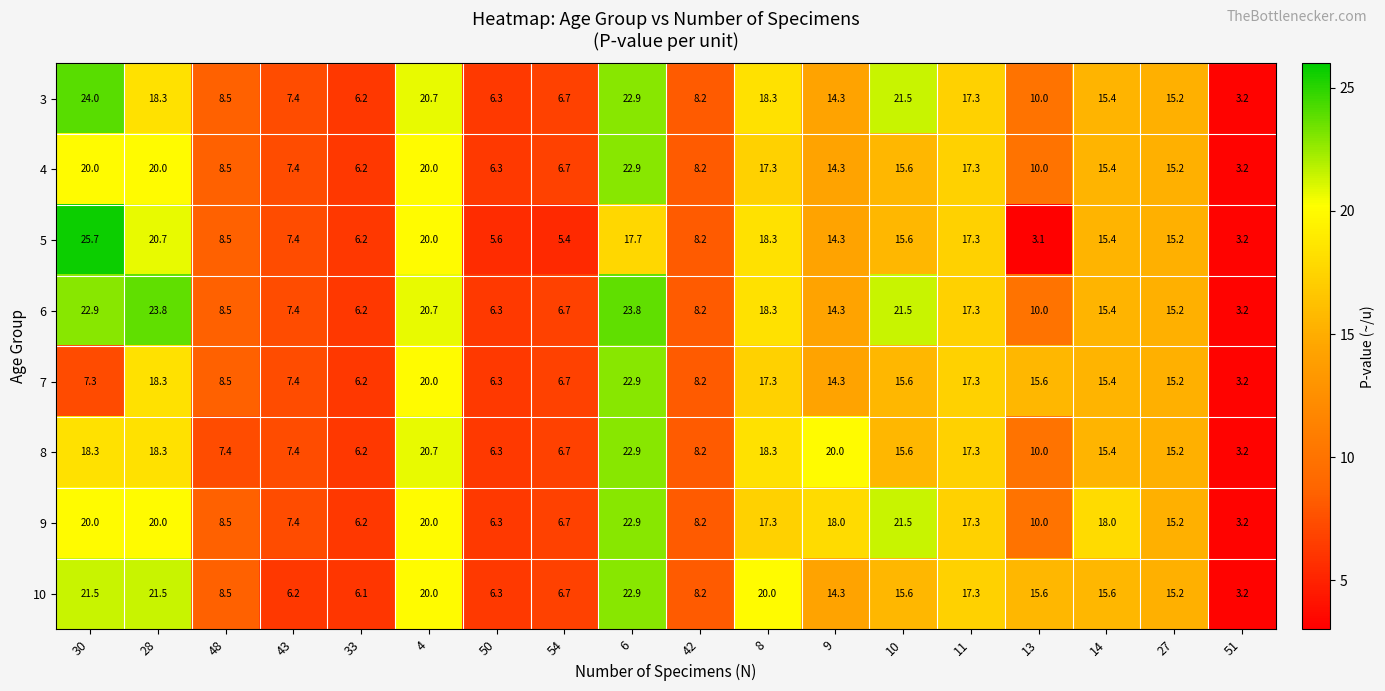

At which label does 10 first exceed 15?

30